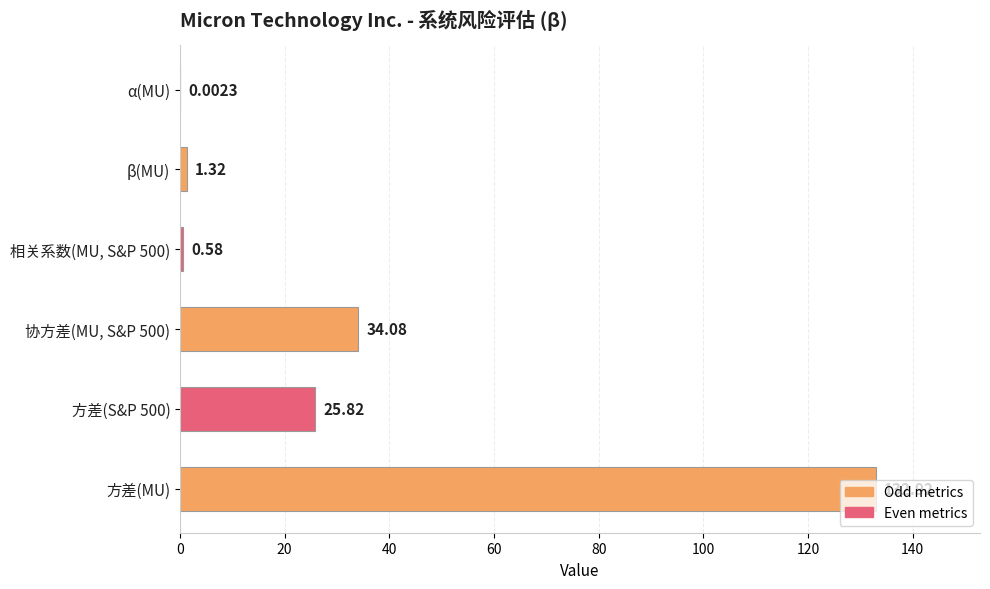

What is the change in value from 方差(MU) to 协方差(MU, S&P 500)?

-98.8